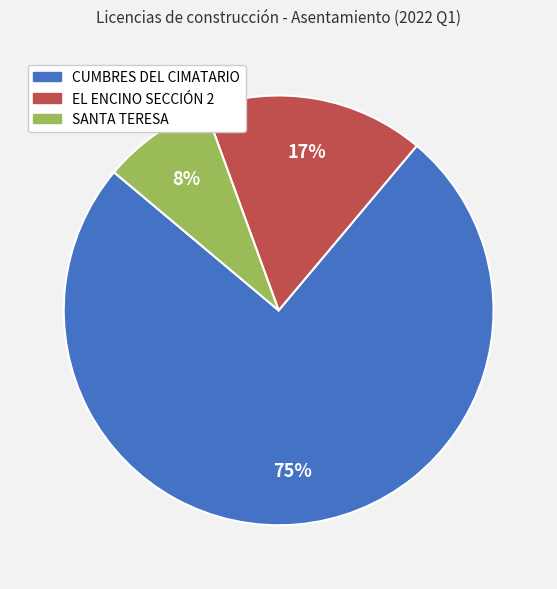

How many slices are in this pie chart?

3